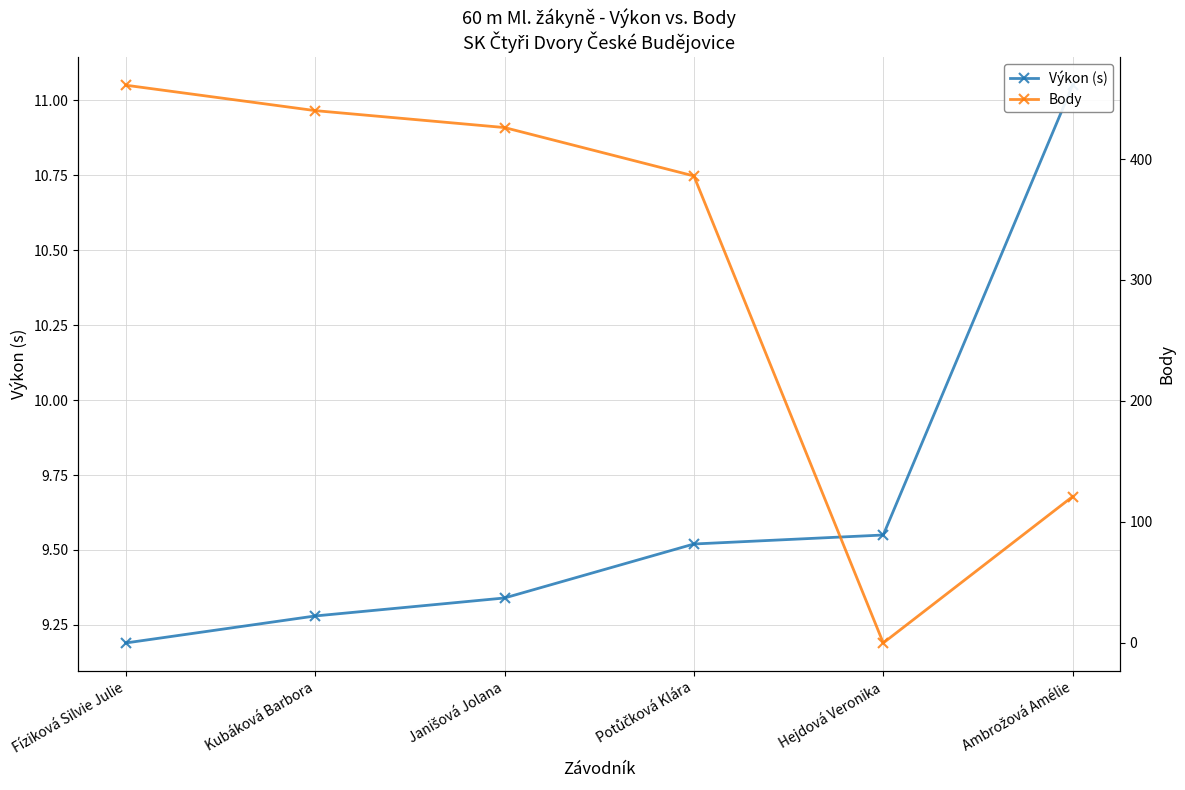

The value of Výkon (s) at Fíziková Silvie Julie is 14.4. True or false?

False